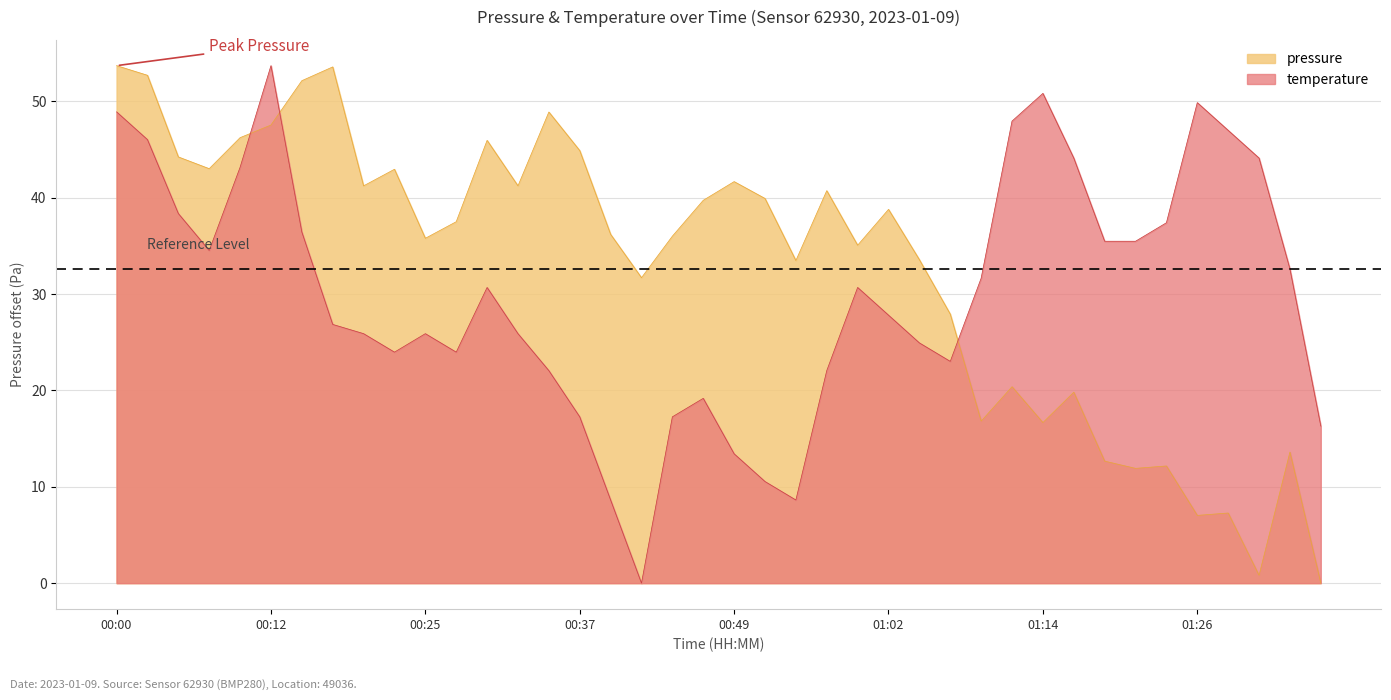

At 00:49, list the series in order from smallest to largest.

temperature, pressure